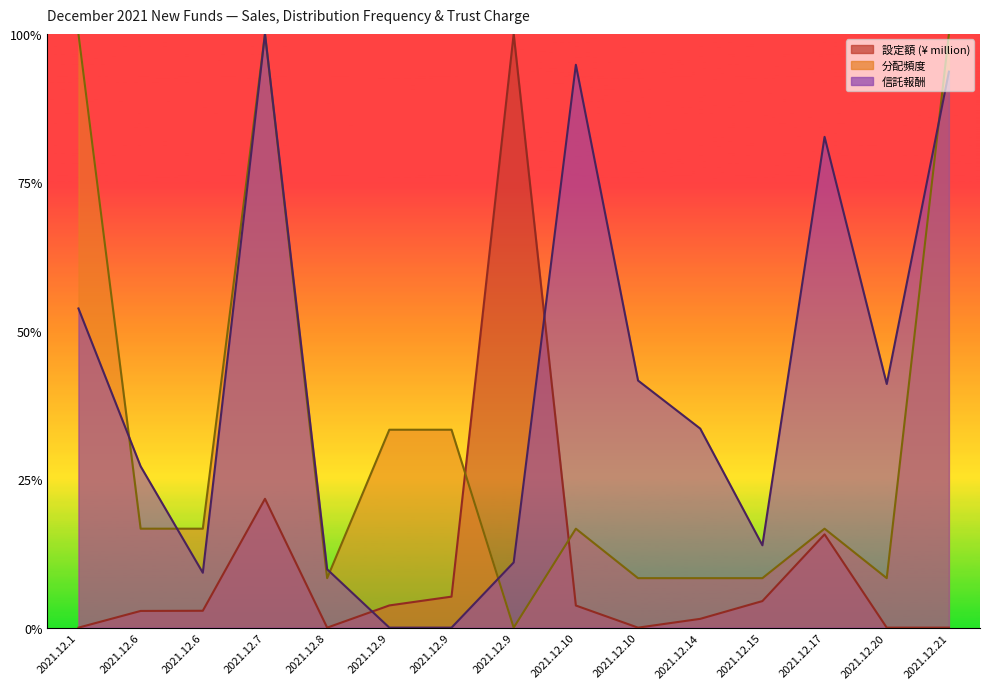

Which series changed the most between 2021.12.7 and 2021.12.17?

分配頻度